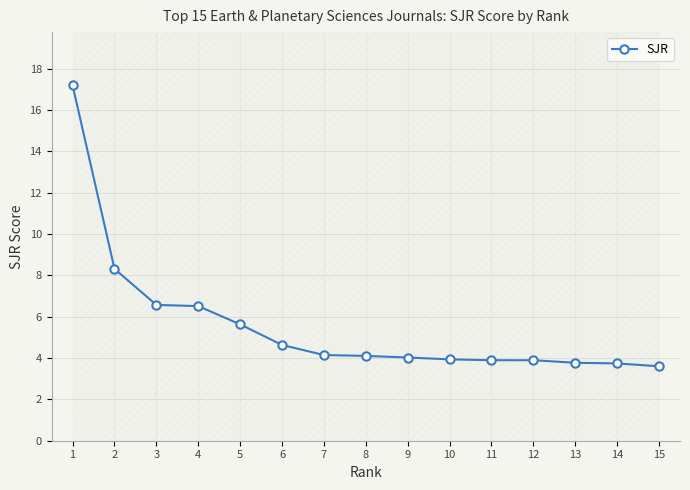

What is the difference between the values at 5 and 12?

1.7